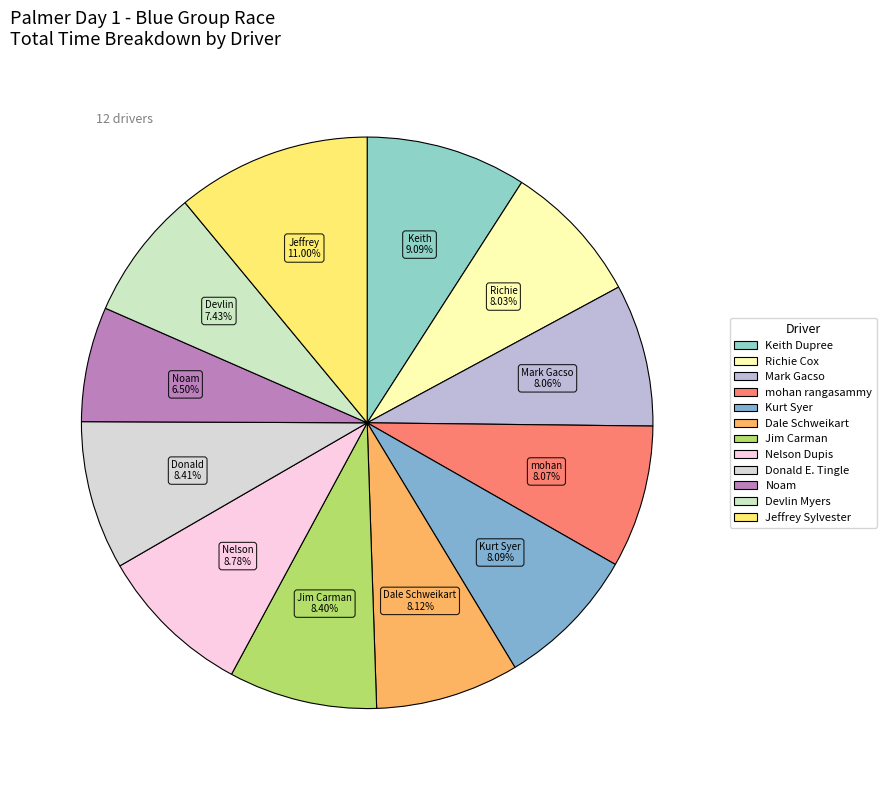

How many slices are in this pie chart?

12